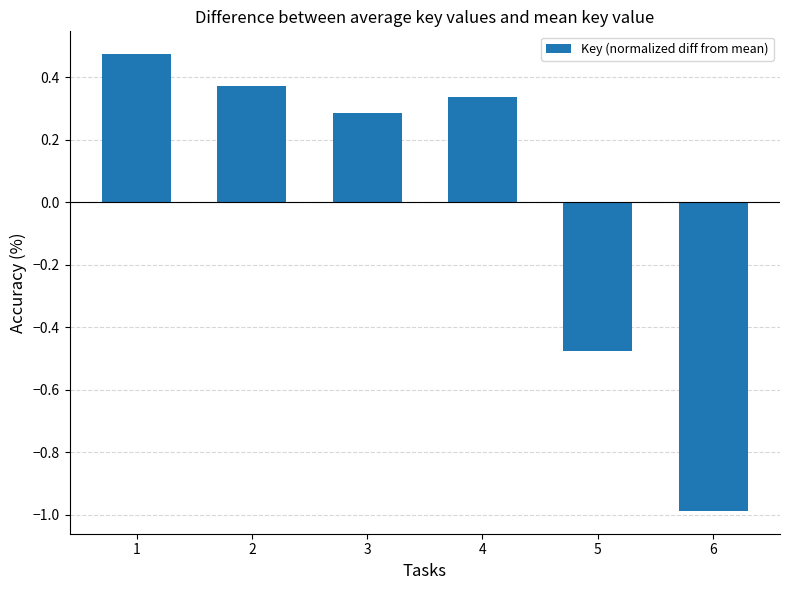

How many negative values are there?

2